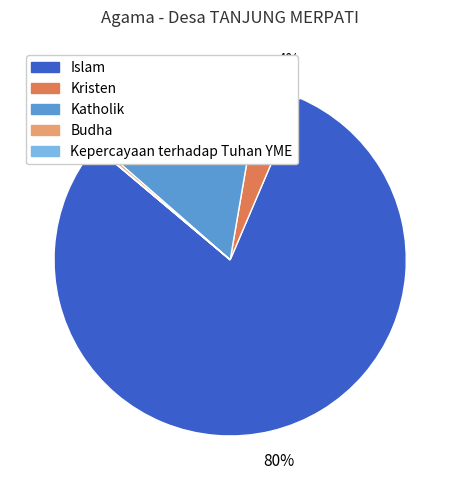

To the nearest percent, what is the combined percentage of Islam and Katholik?

96%